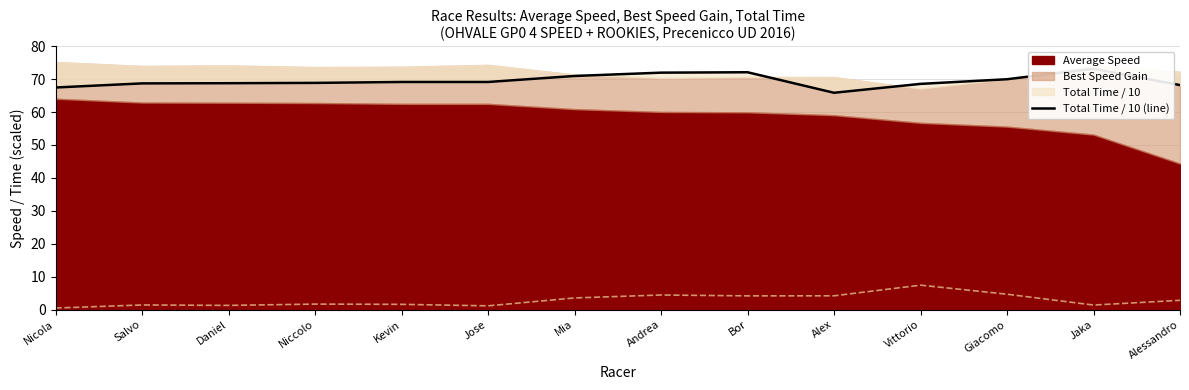

What is the sum of the values at Vittorio and Alessandro?

136.7